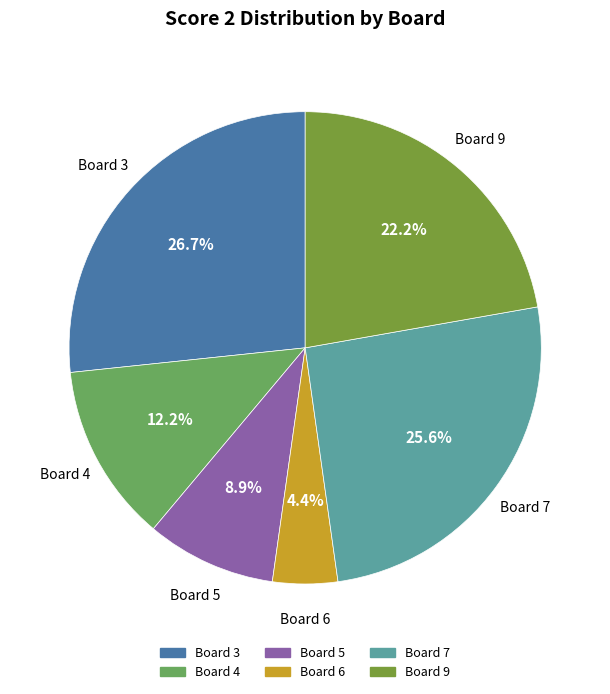

Does any single category account for the majority?

No